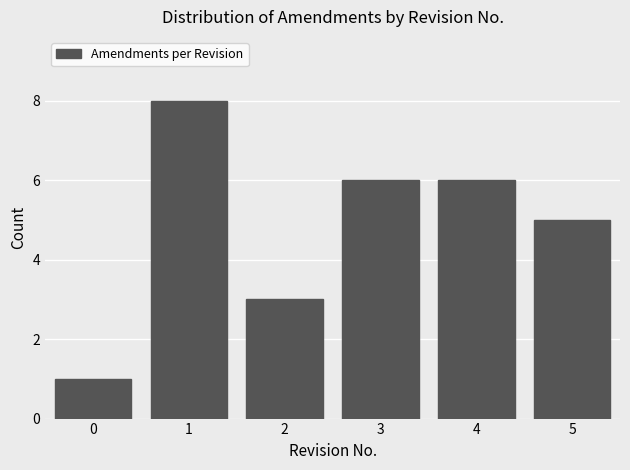

Reading right to left, what are all the values shown in this chart?

5	6	6	3	8	1